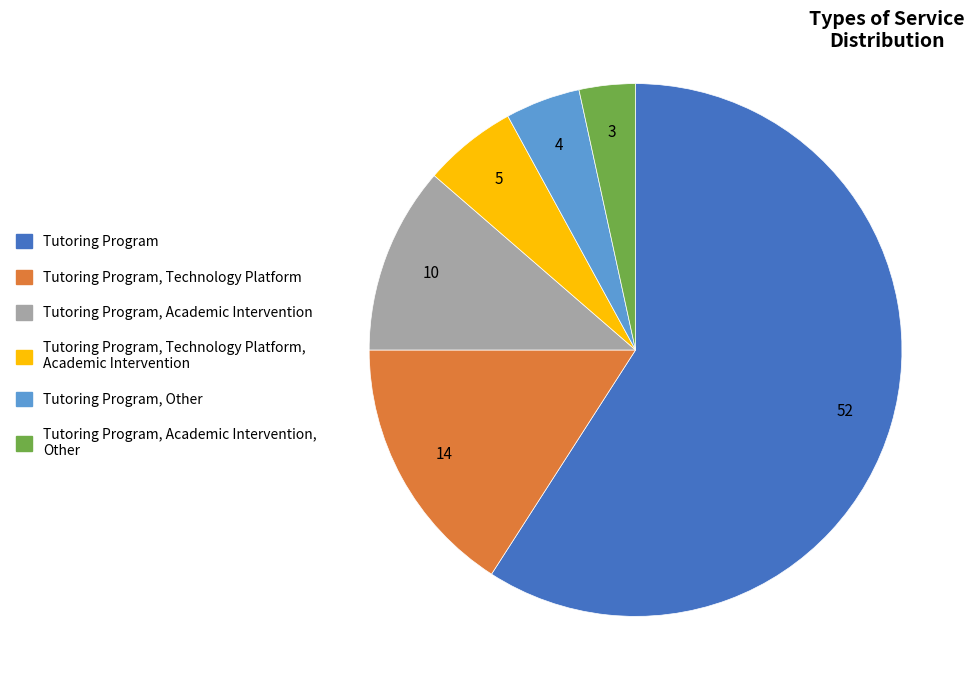

Rank the categories by value from highest to lowest.

Tutoring Program, Tutoring Program, Technology Platform, Tutoring Program, Academic Intervention, Tutoring Program, Technology Platform, Academic Intervention, Tutoring Program, Other, Tutoring Program, Academic Intervention, Other